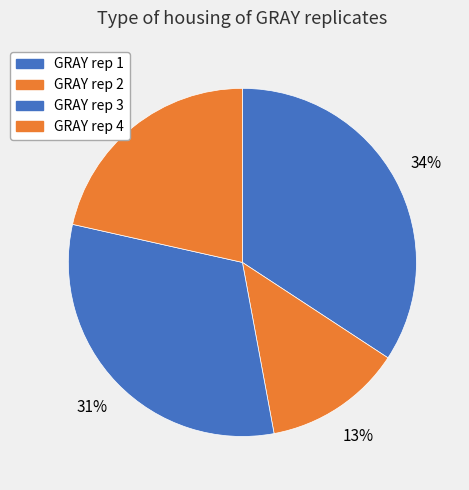

Which category has the smallest portion of the pie?

GRAY rep 2